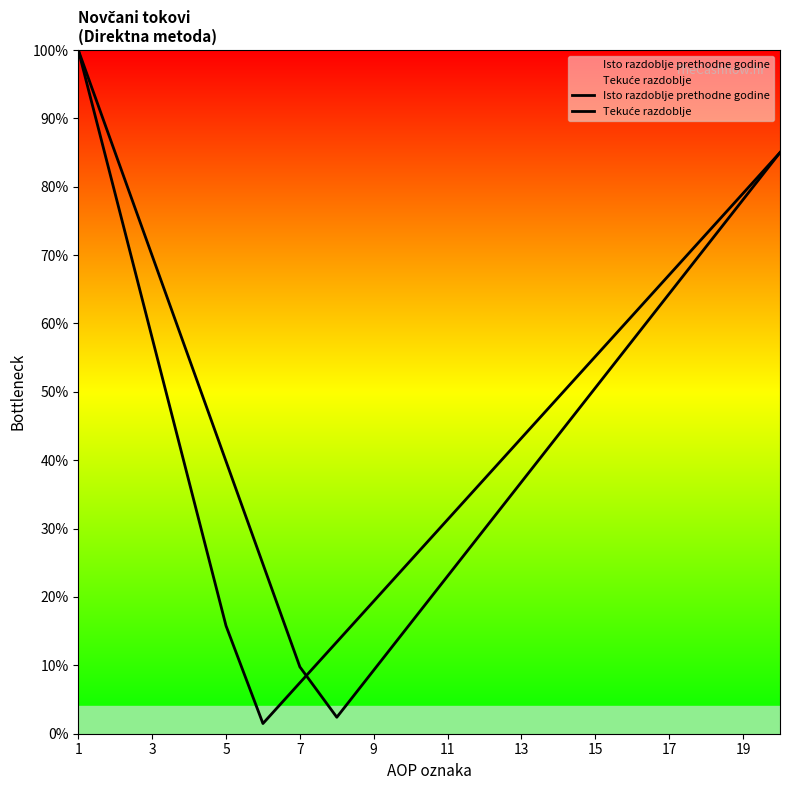

How many categories are shown in the chart?

20